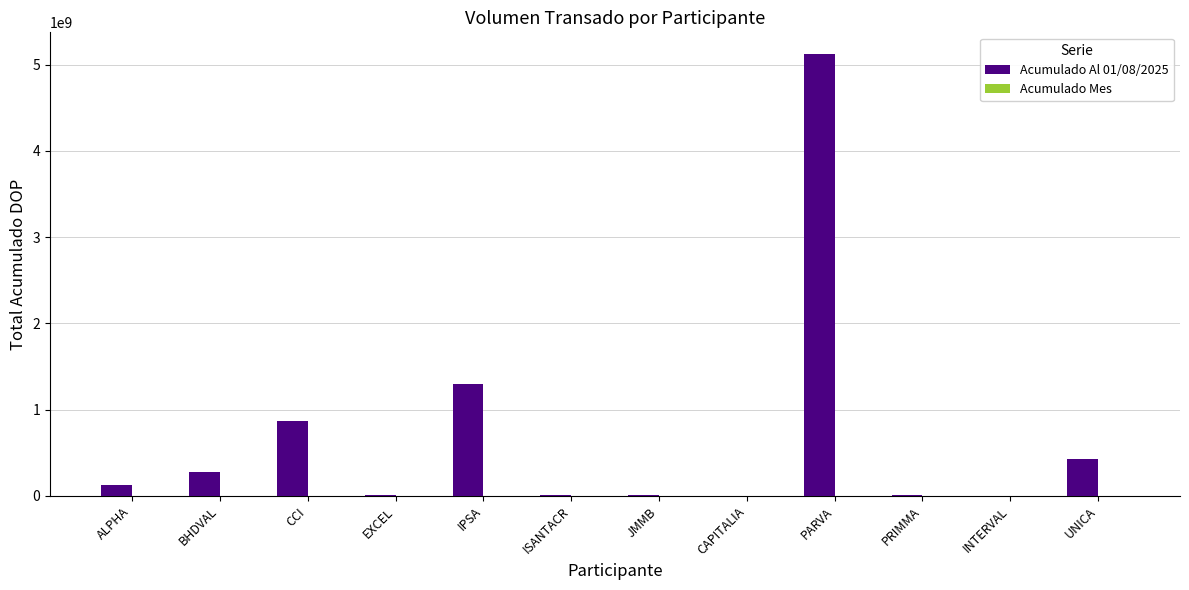

Which category has the highest value across all series?

PARVA